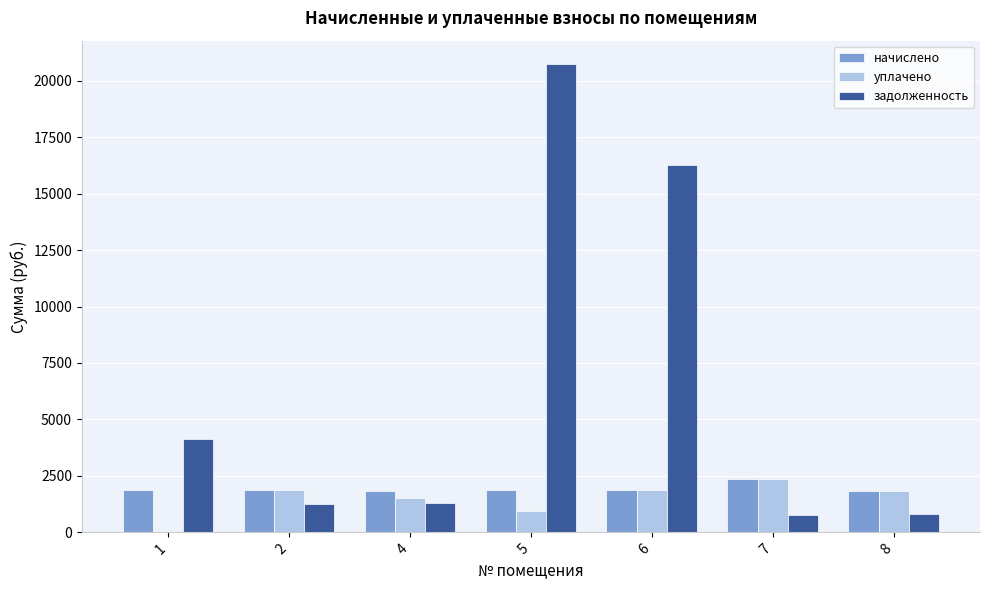

What is the maximum value shown in the chart?

20738.6